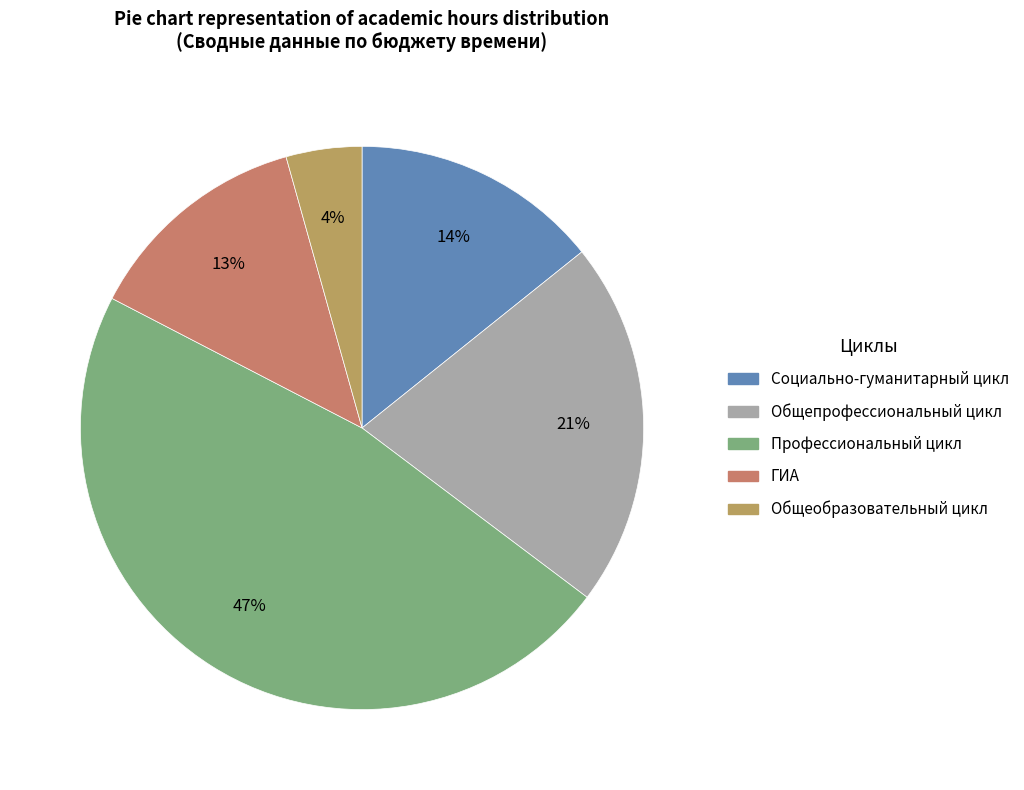

What is the largest slice in the pie chart?

Профессиональный цикл